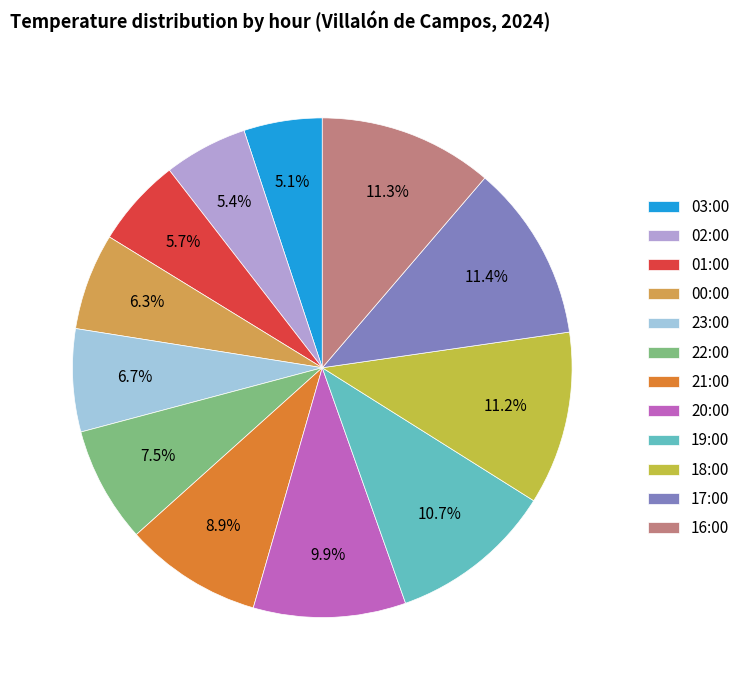

What is the total percentage of 16:00 and 21:00?

20.2%